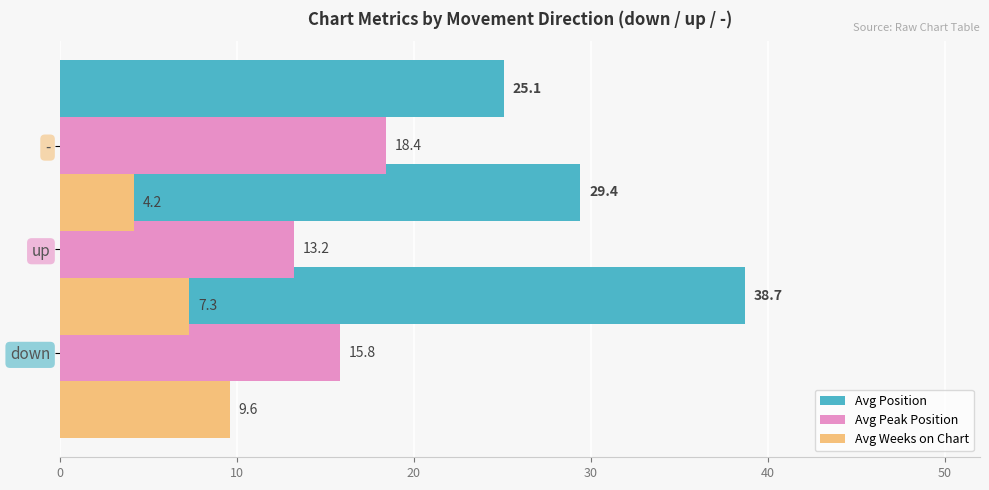

Which series changed the most between 10 and 20?

Avg Peak Position